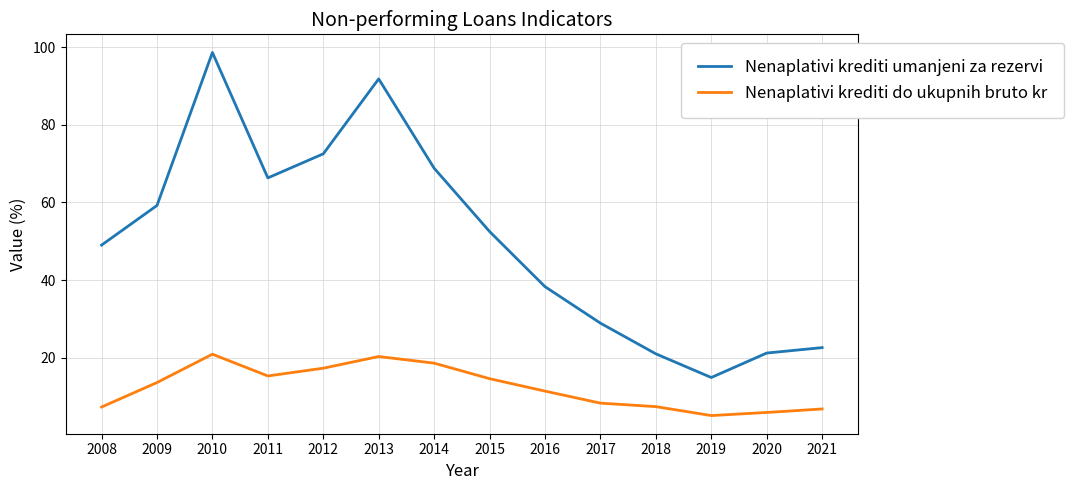

Where is the first local minimum for Nenaplativi krediti umanjeni za rezervi?

2011